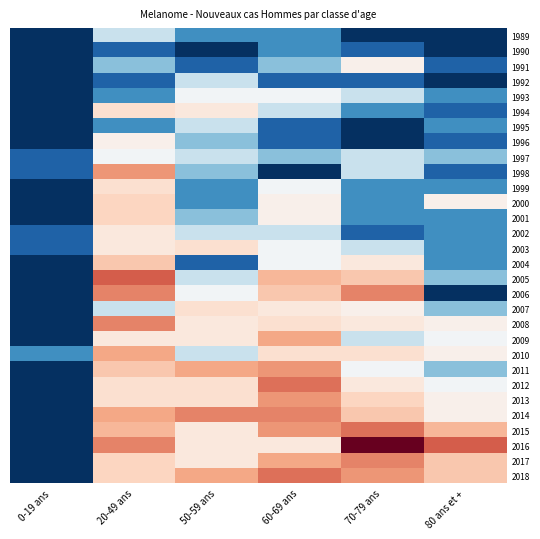

At which category is the sum across all series the highest?

20-49 ans